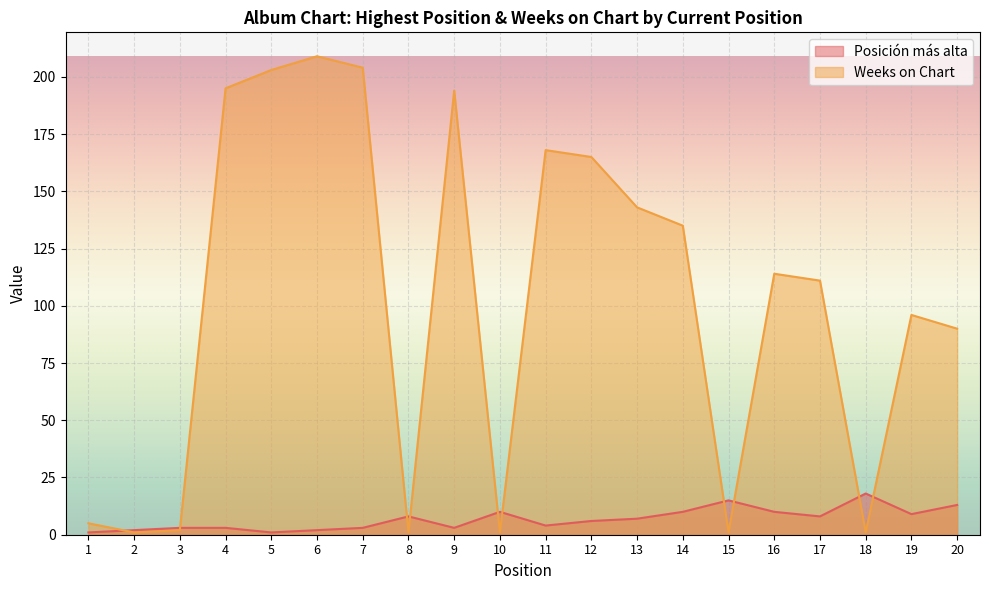

The value of Weeks on Chart at 12 is 165. True or false?

True